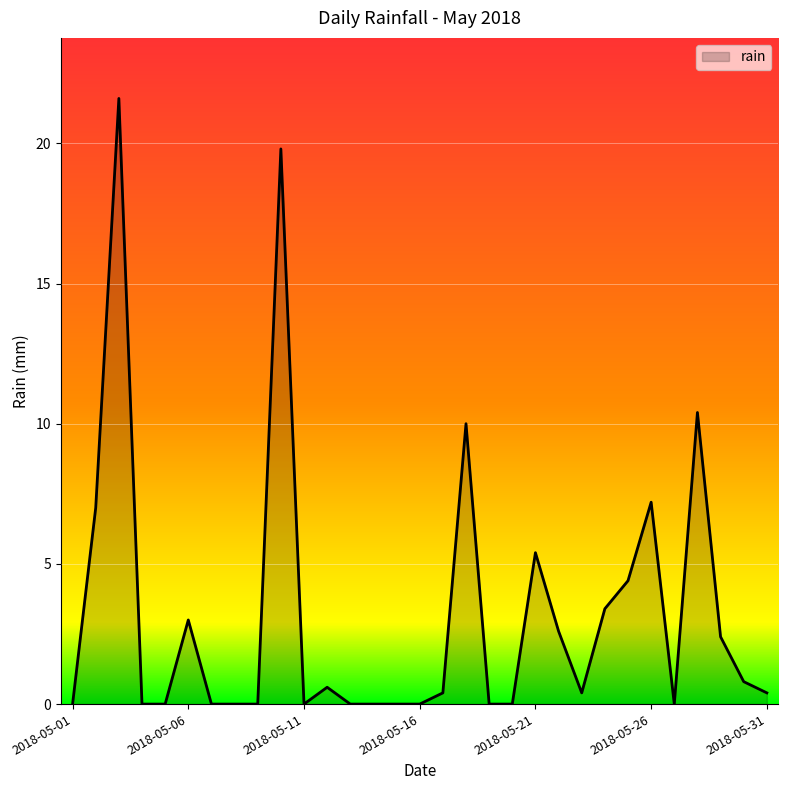

True or false: there are more than 0 points higher than both neighbors.

True